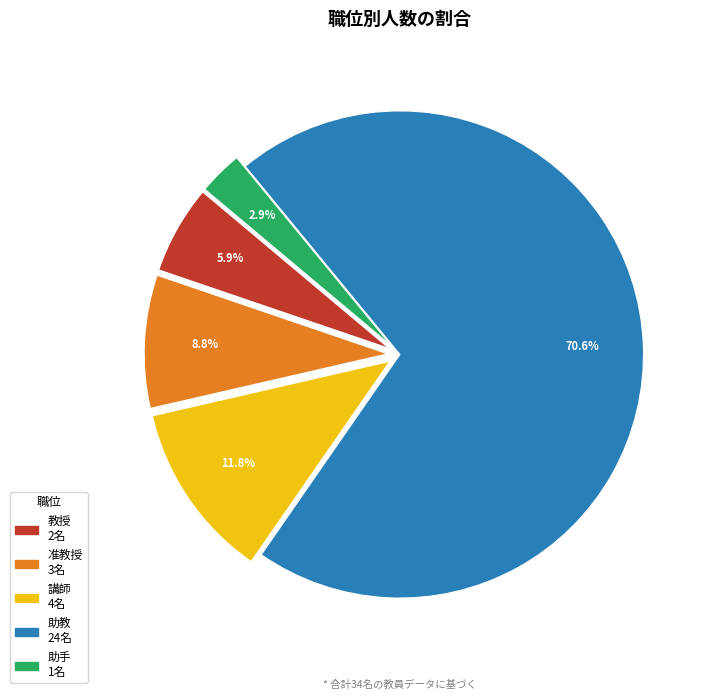

To the nearest percent, what is the combined percentage of 助教 and 准教授?

79%